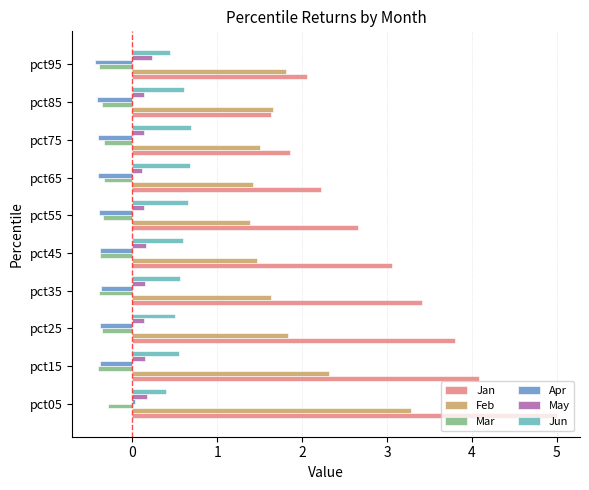

What is the difference between the maximum and second lowest values in the Jan series?

3.1